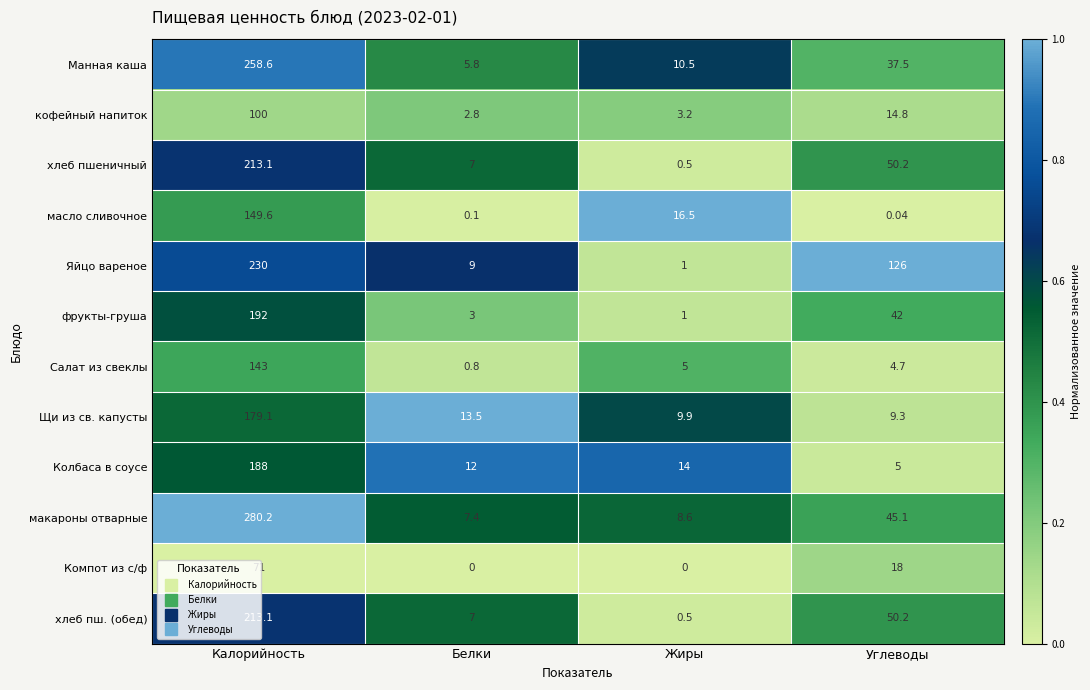

Which category has the highest value across all series?

Калорийность